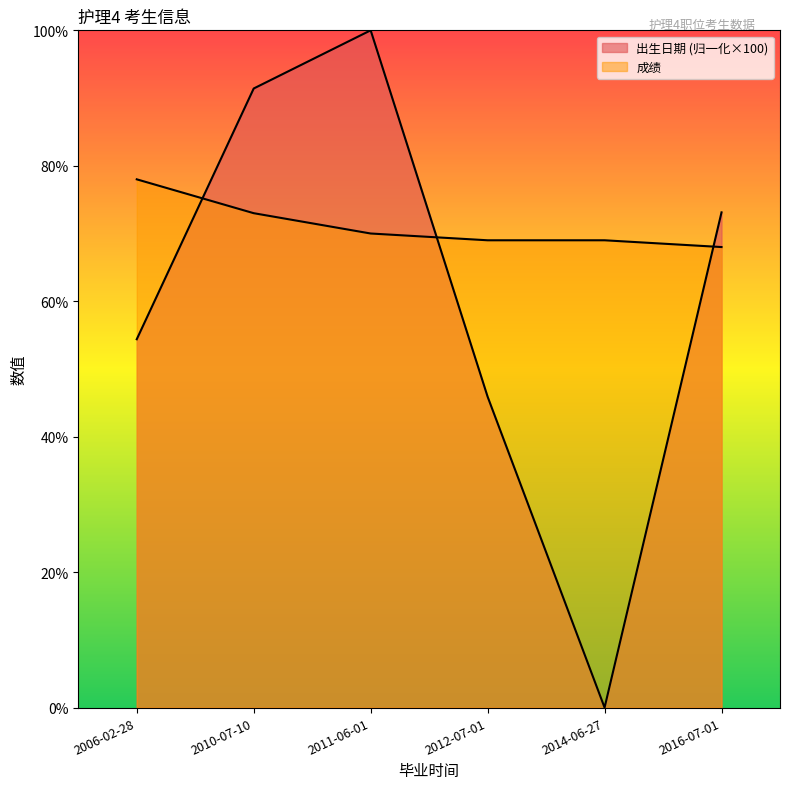

Which series changed the most between 2006-02-28 and 2010-07-10?

出生日期